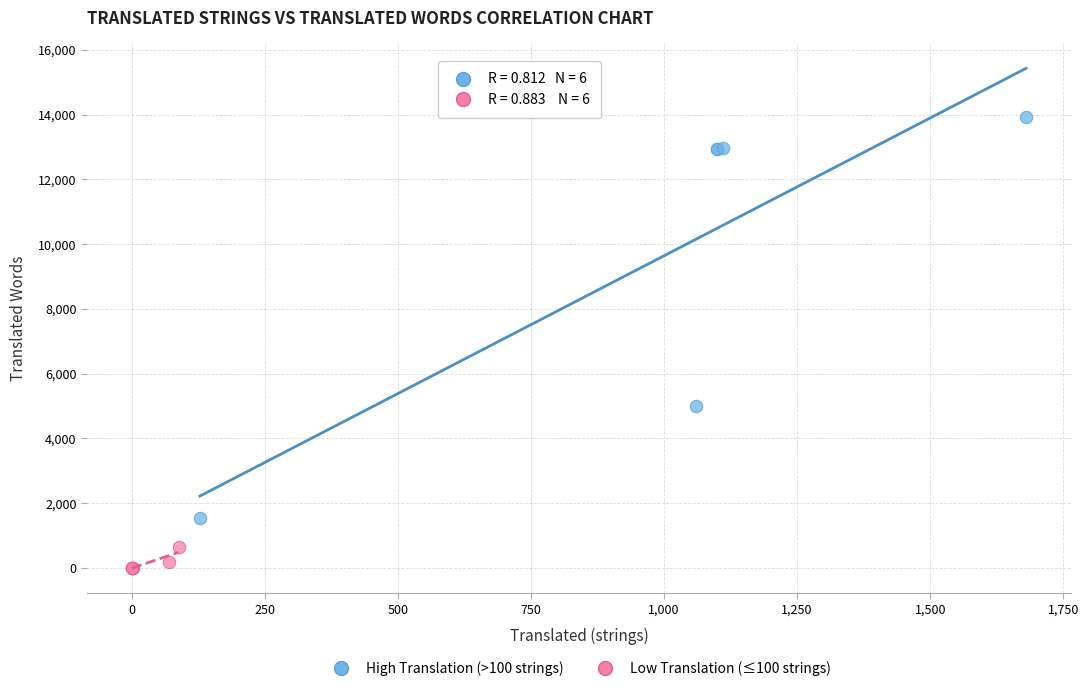

Which series contains the highest Y value?

High Translation (>100 strings)